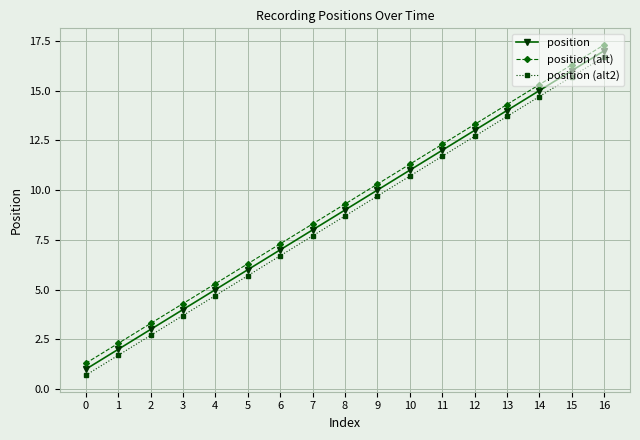

What is the average value of the position (alt2) series?

8.7